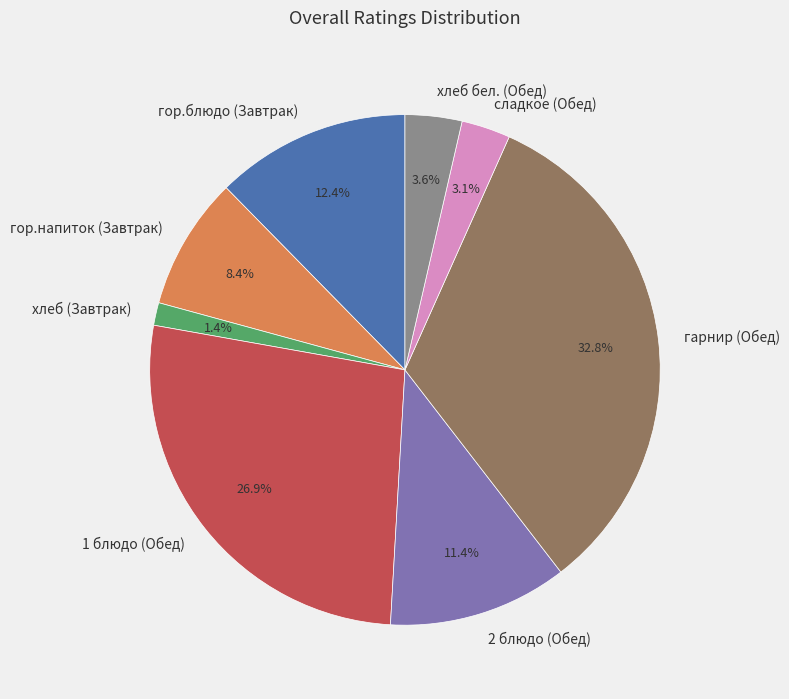

To the nearest percent, what portion does 2 блюдо (Обед) represent?

11%